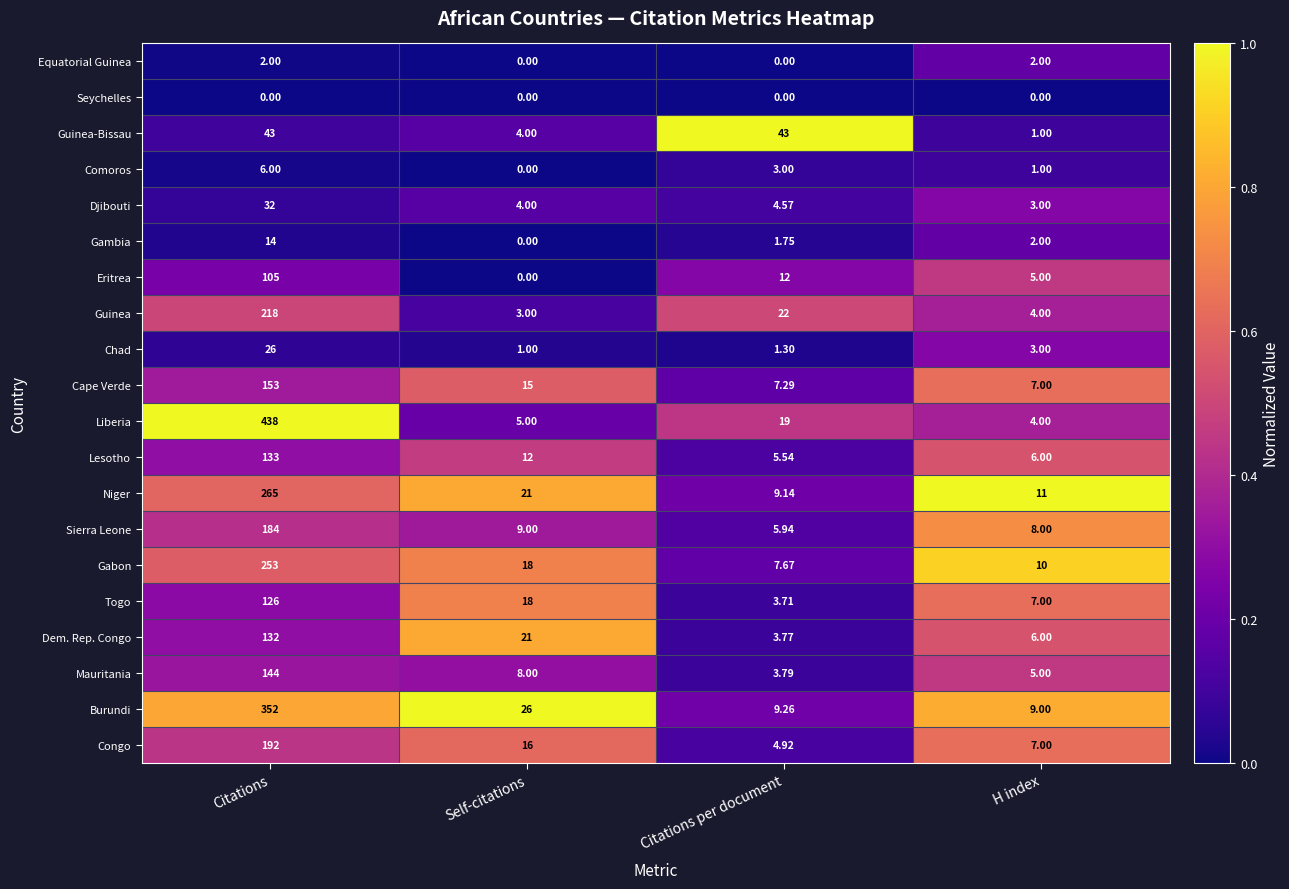

Which category has the lowest value in the Cape Verde series?

H index